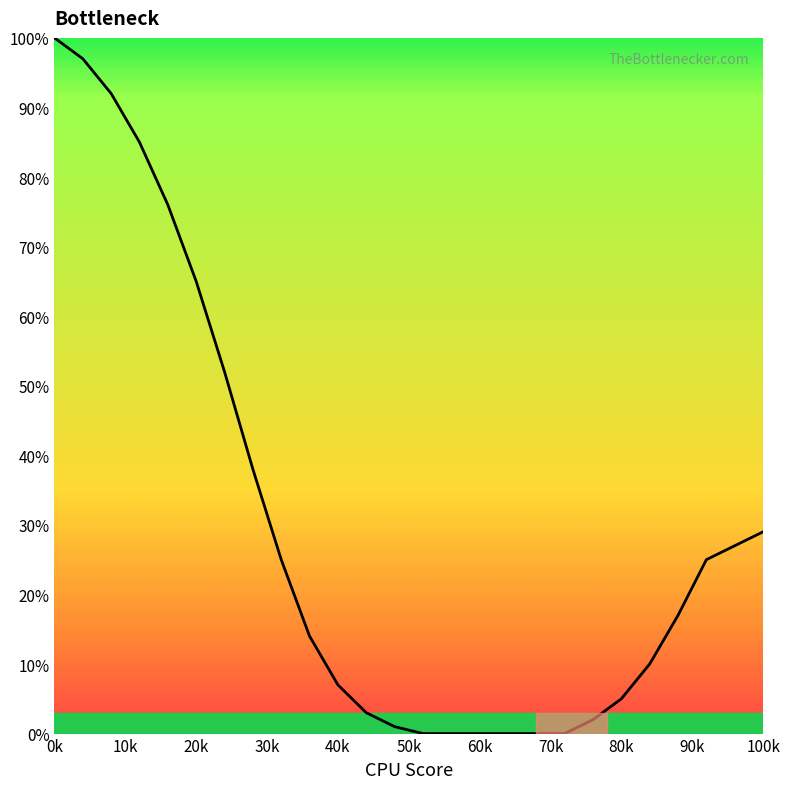

Reading left to right, list all the values displayed in this chart.

100	97	92	85	76	65	52	38	25	14	7	3	1	0	0	0	0	0	0	2	5	10	17	25	29